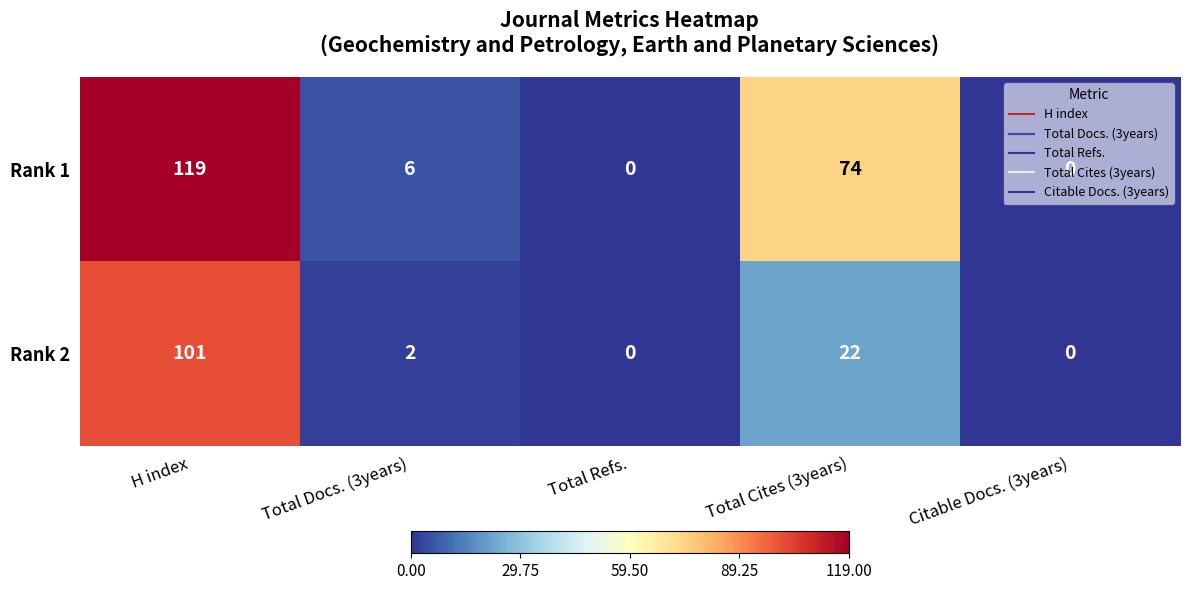

Is it true that Rank 2 equals 101 at H index?

True